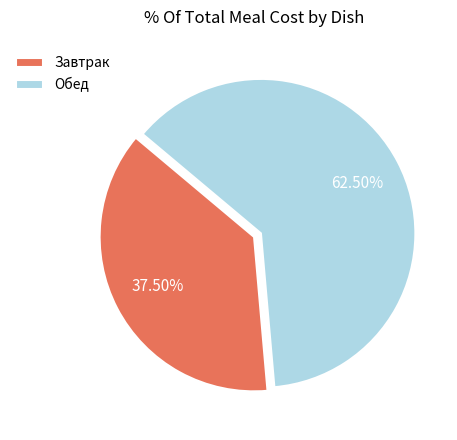

Approximately how many times larger is the value at Обед compared to Завтрак?

1.7